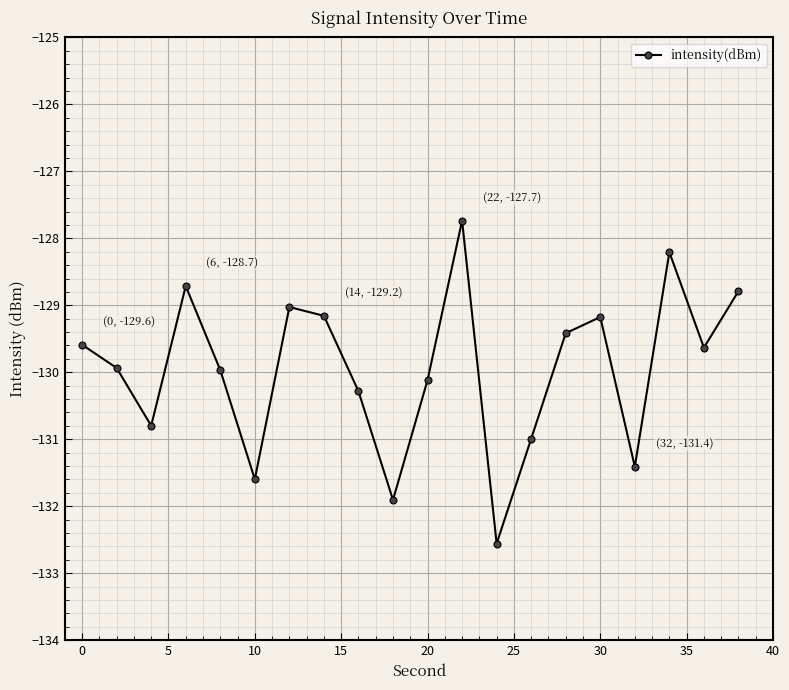

What is the smallest value displayed?

-132.6